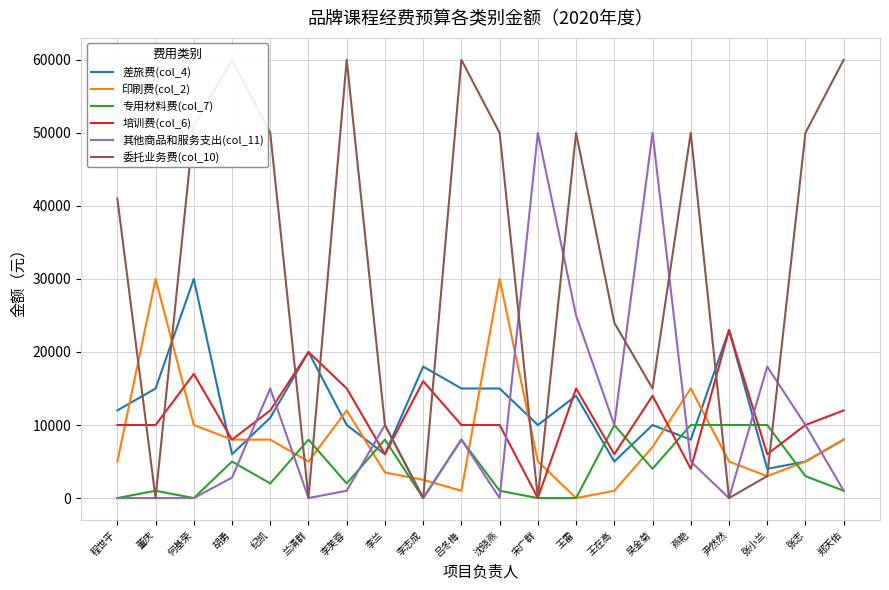

At 李兰, list the series in order from smallest to largest.

印刷费(col_2), 差旅费(col_4), 培训费(col_6), 专用材料费(col_7), 其他商品和服务支出(col_11), 委托业务费(col_10)